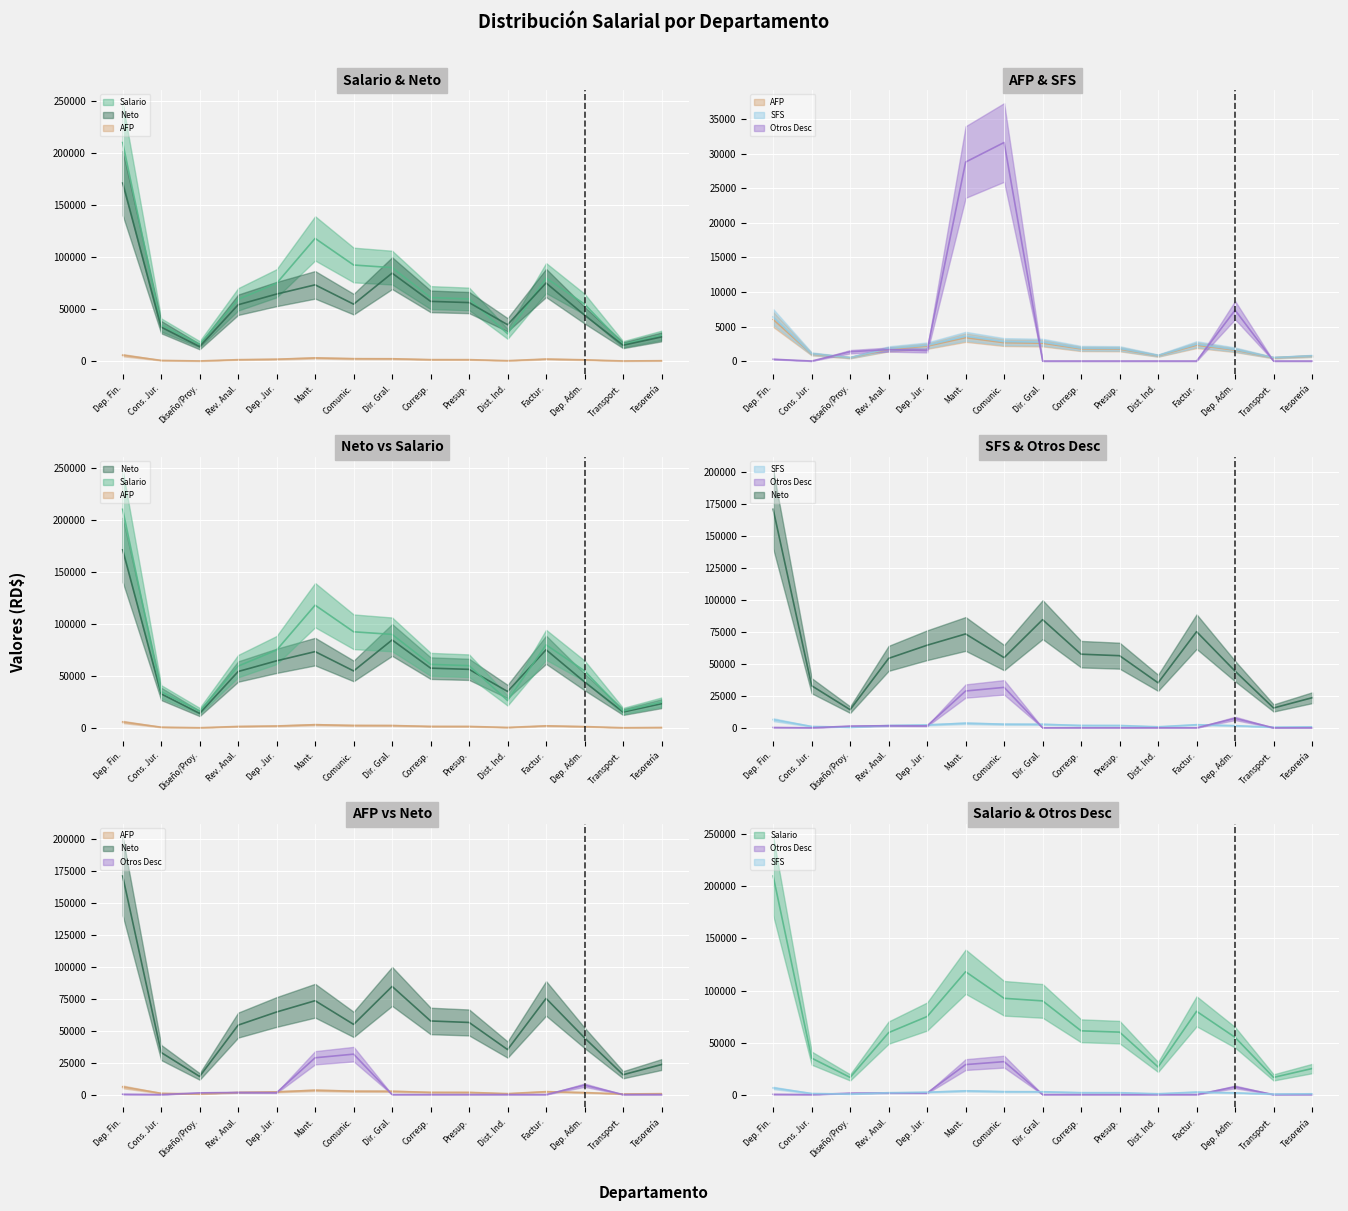

True or false: SFS and Neto cross at least once.

False